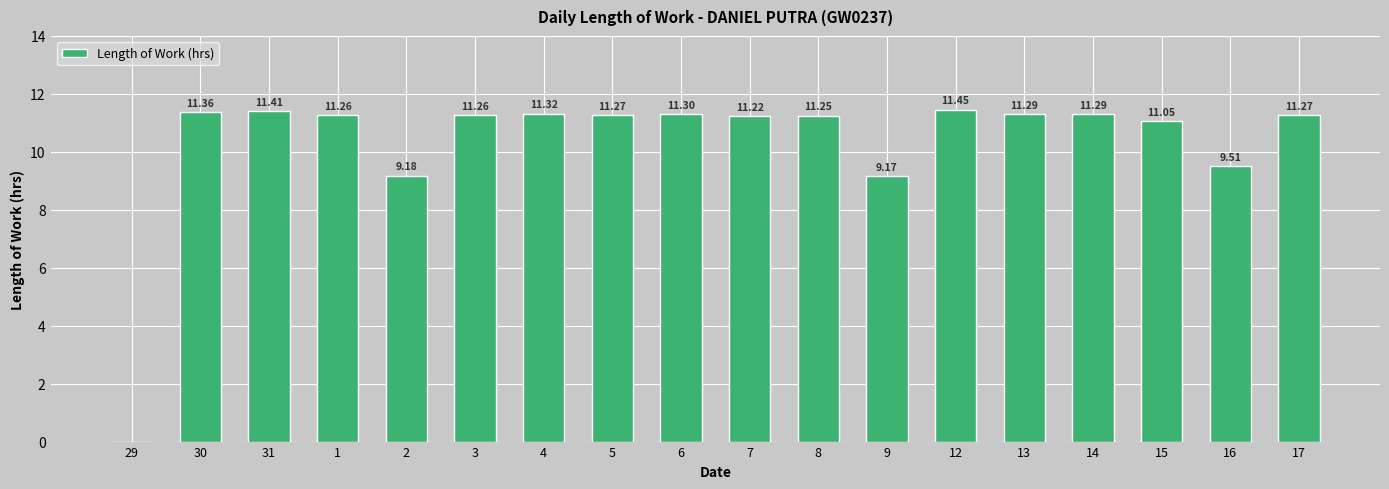

How many categories are shown in the chart?

18